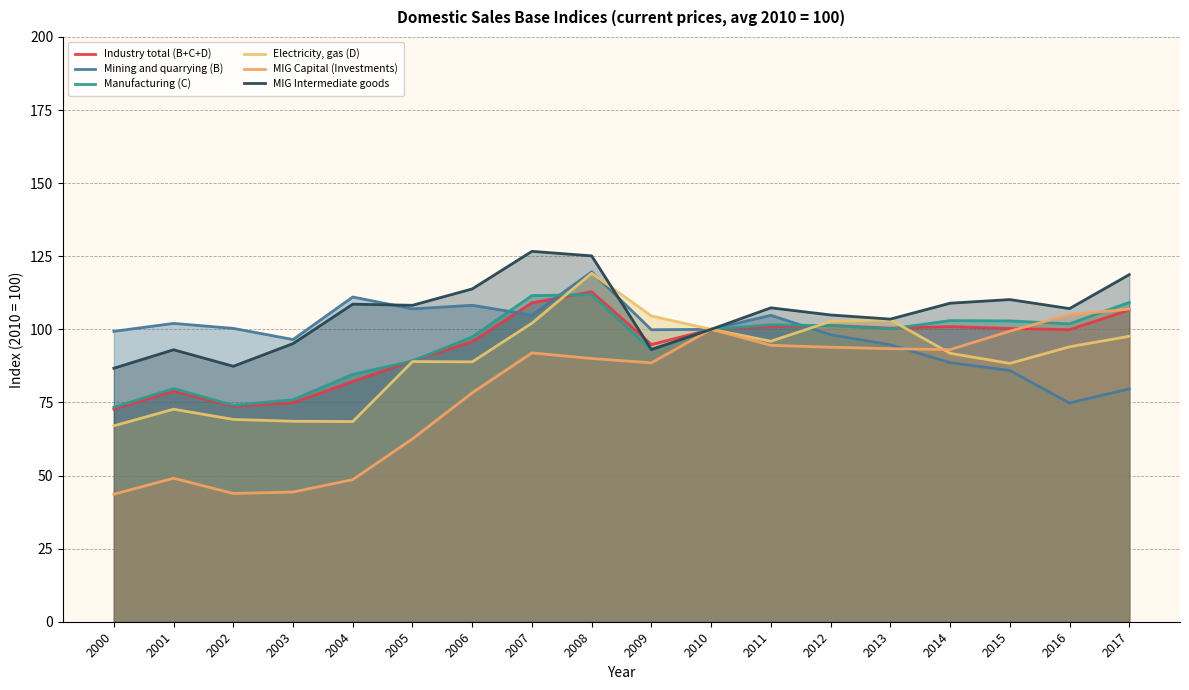

How many values in the MIG Capital (Investments) series are below 91?

9